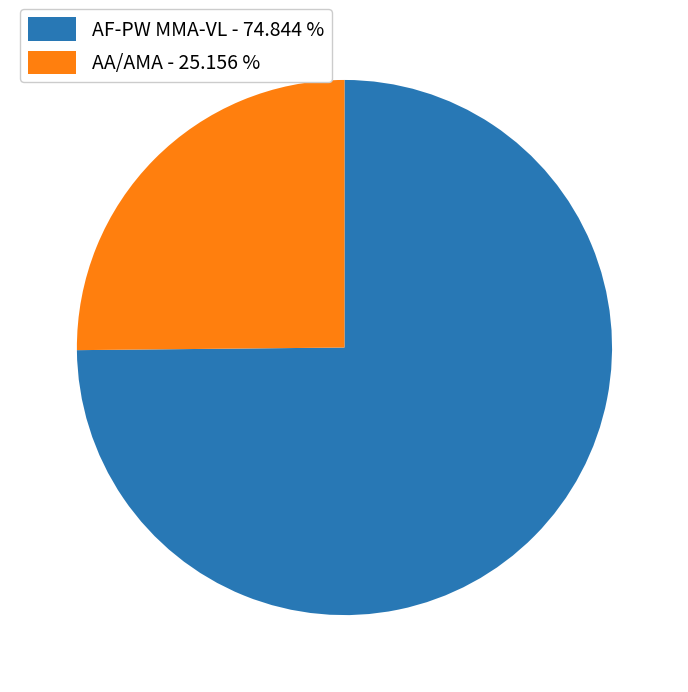

Combined, do AF-PW MMA-VL - 74.844 % and AA/AMA - 25.156 % account for over 50%?

Yes